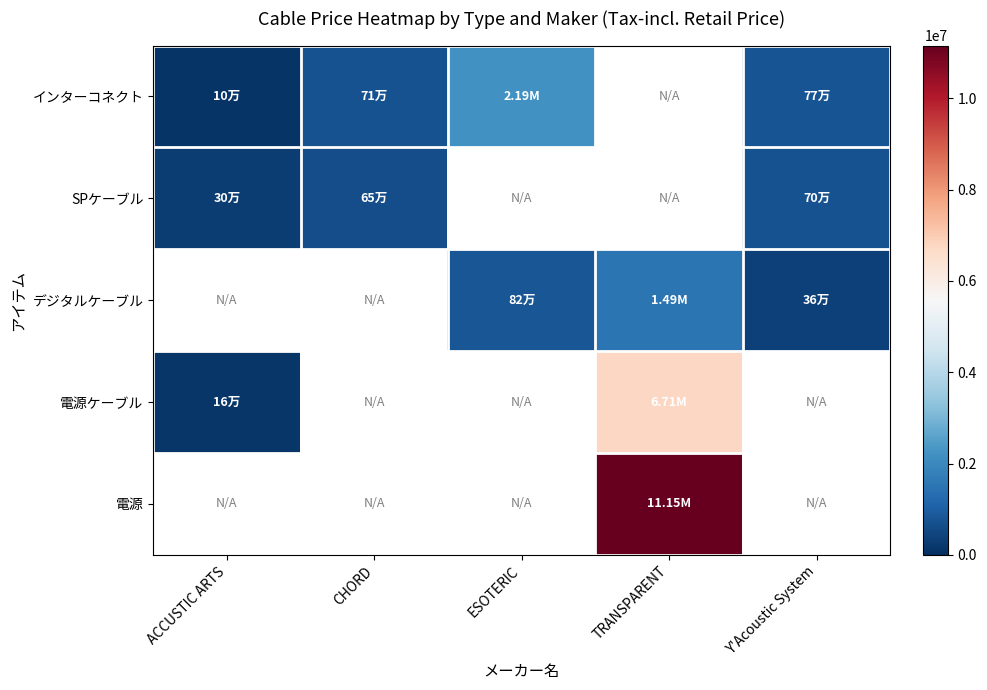

Which series has the largest range (max minus min)?

電源ケーブル